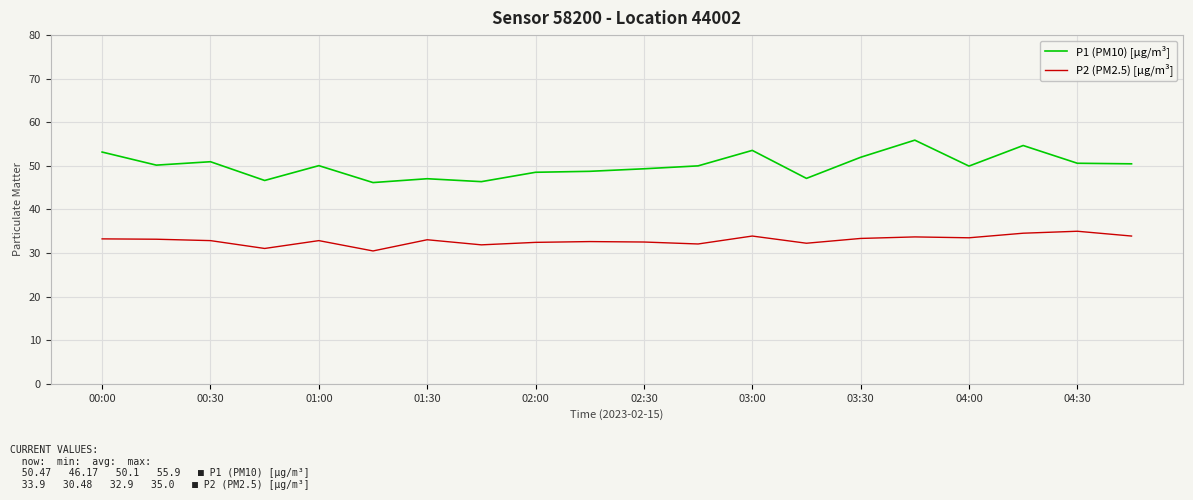

True or false: P2 (PM2.5) [µg/m³] and P1 (PM10) [µg/m³] cross at least once.

False